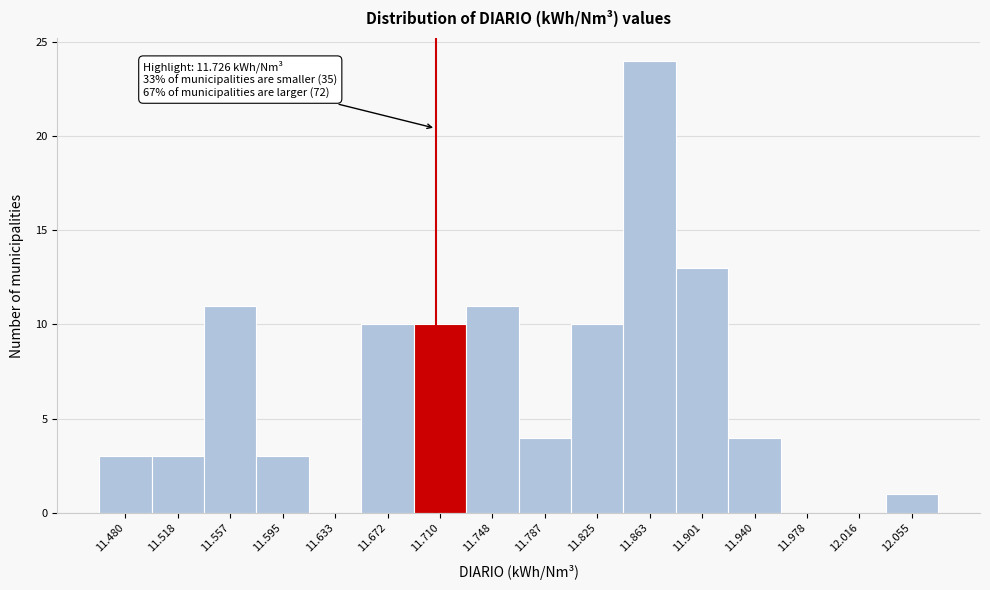

Reading left to right, transcribe all the data shown in this chart.

11.480=3	11.518=3	11.557=11	11.595=3	11.633=0	11.672=10	11.710=10	11.748=11	11.787=4	11.825=10	11.863=24	11.901=13	11.940=4	11.978=0	12.016=0	12.055=1